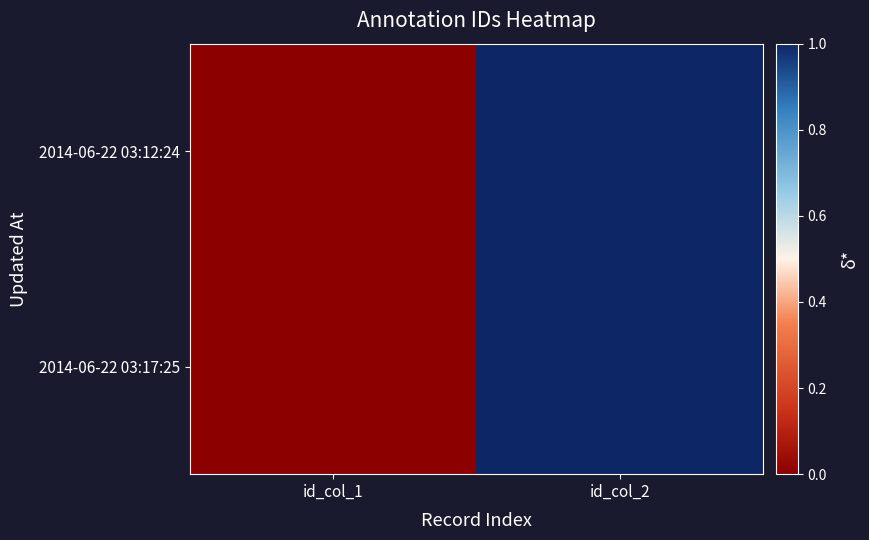

Rank the series by their maximum value, from lowest to highest.

2014-06-22 03:12:24, 2014-06-22 03:17:25